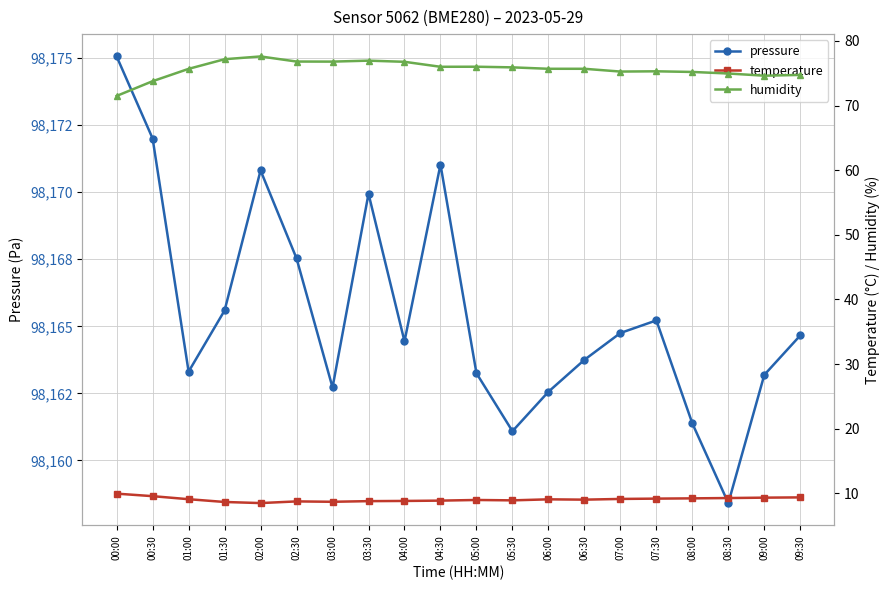

How many distinct data groups are displayed?

3